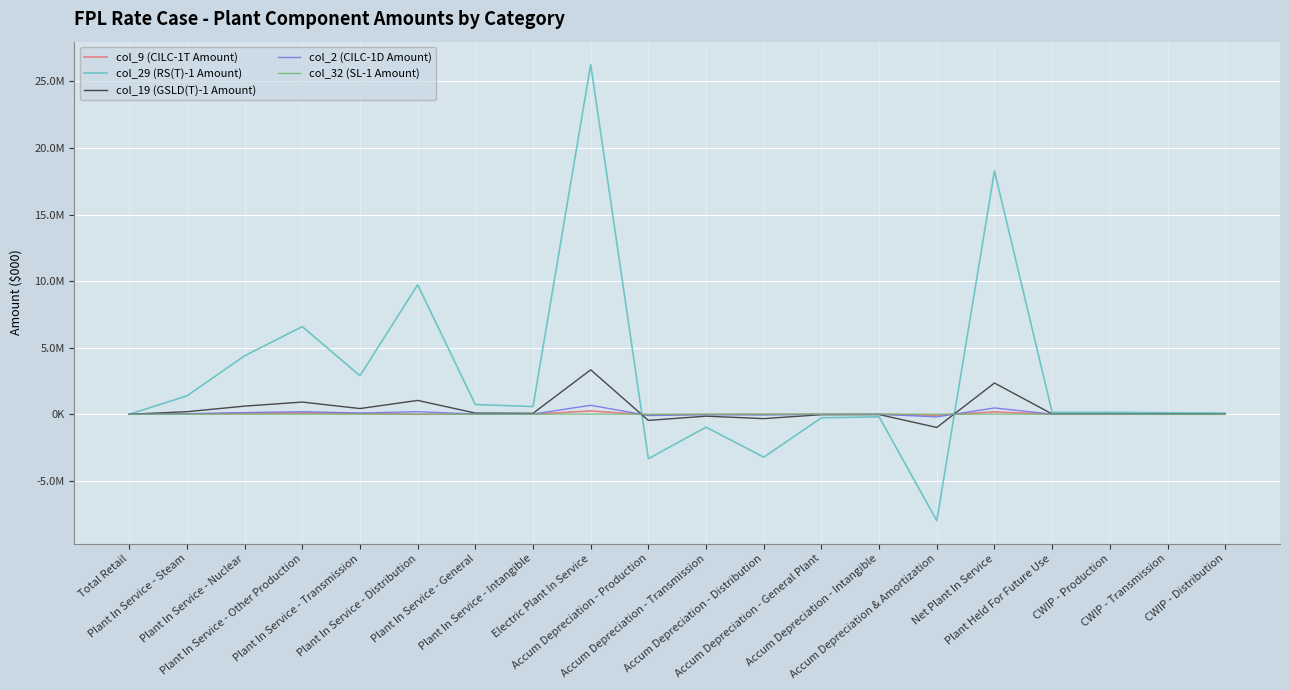

Is this an area chart (filled region under the line)?

No